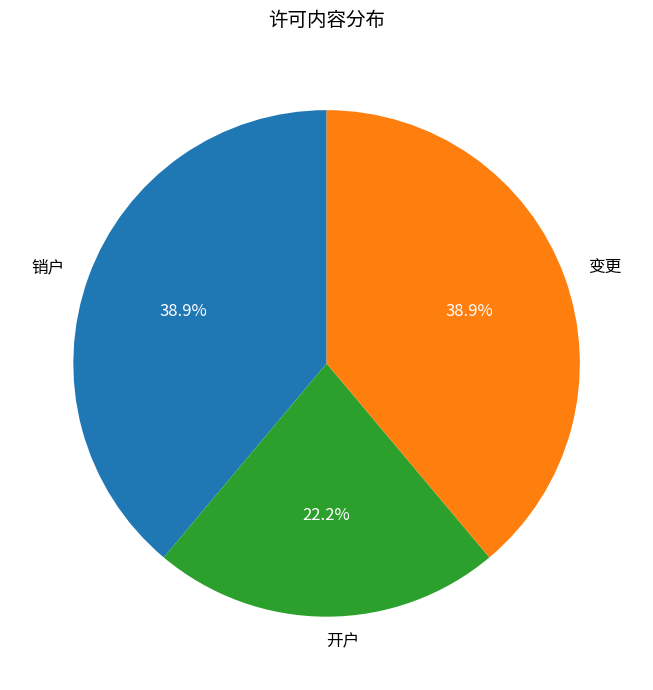

How many slices are in this pie chart?

3